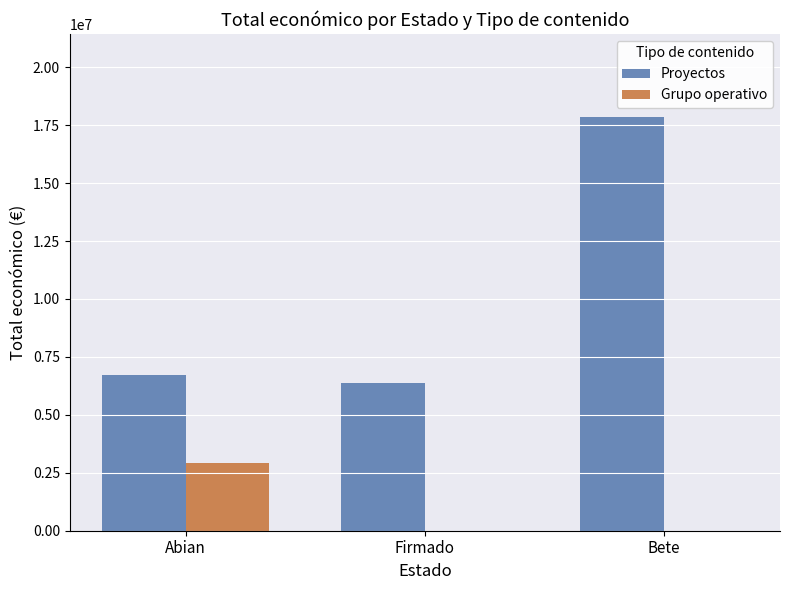

What is the maximum value for Grupo operativo?

2934912